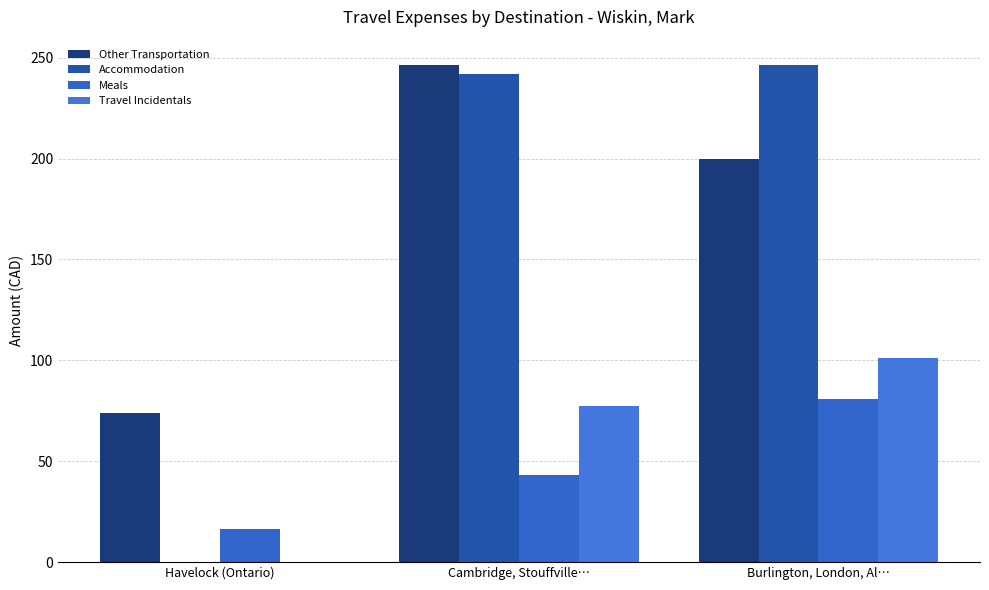

Reading right to left, extract all data points from this chart.

Other Transportation: 199.6	246.6	74.0
Accommodation: 246.3	241.7	0.0
Meals: 80.9	43.1	16.3
Travel Incidentals: 101.1	77.1	0.0